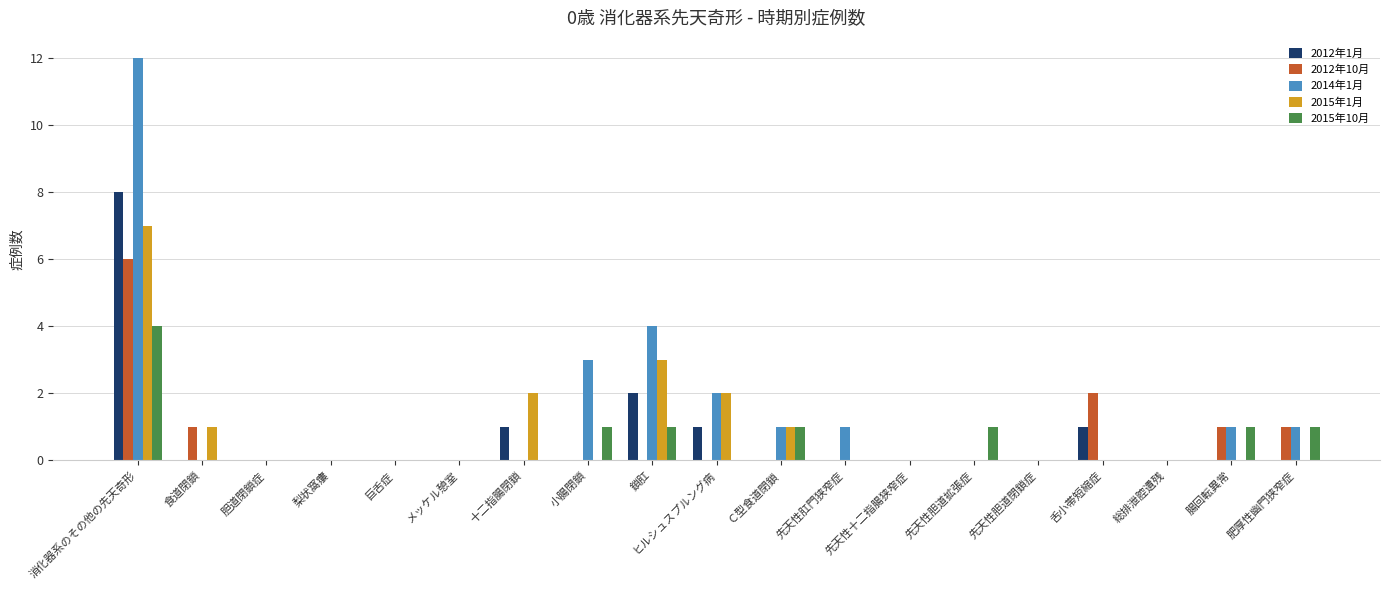

How many groups of bars are there?

19